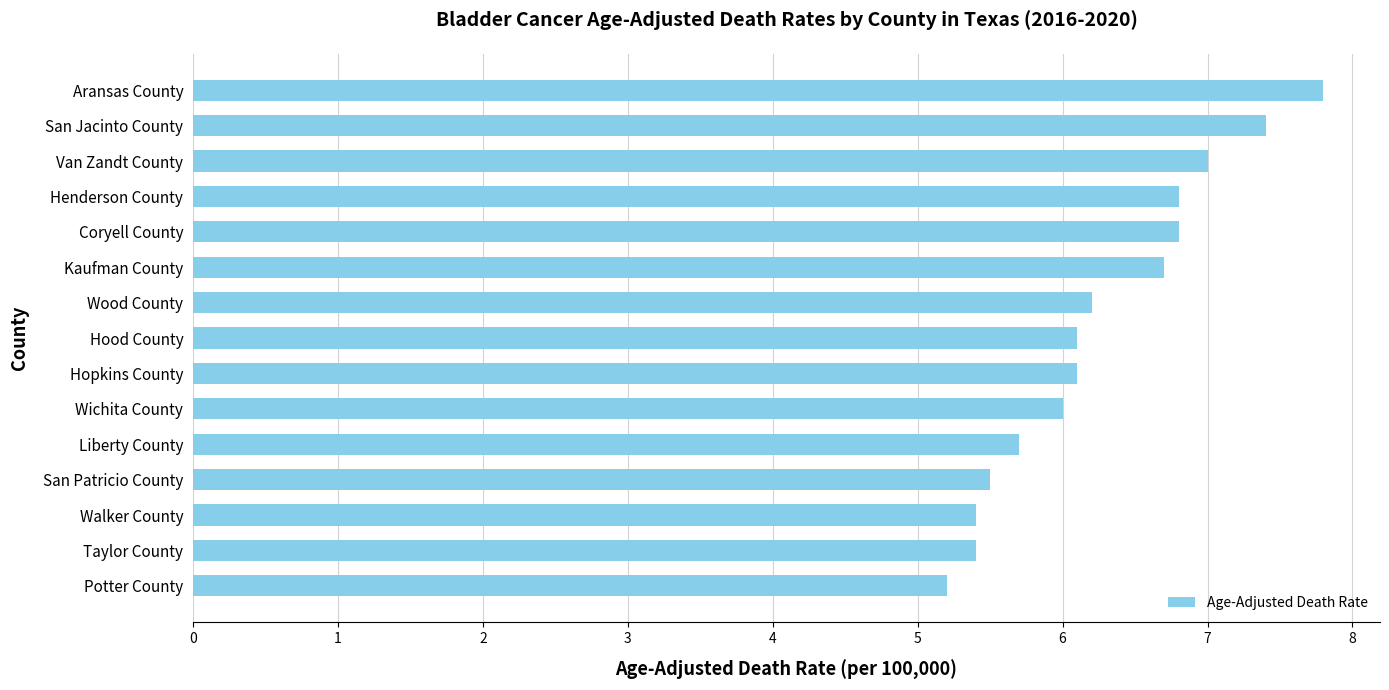

What is the difference between the maximum and minimum values?

2.6